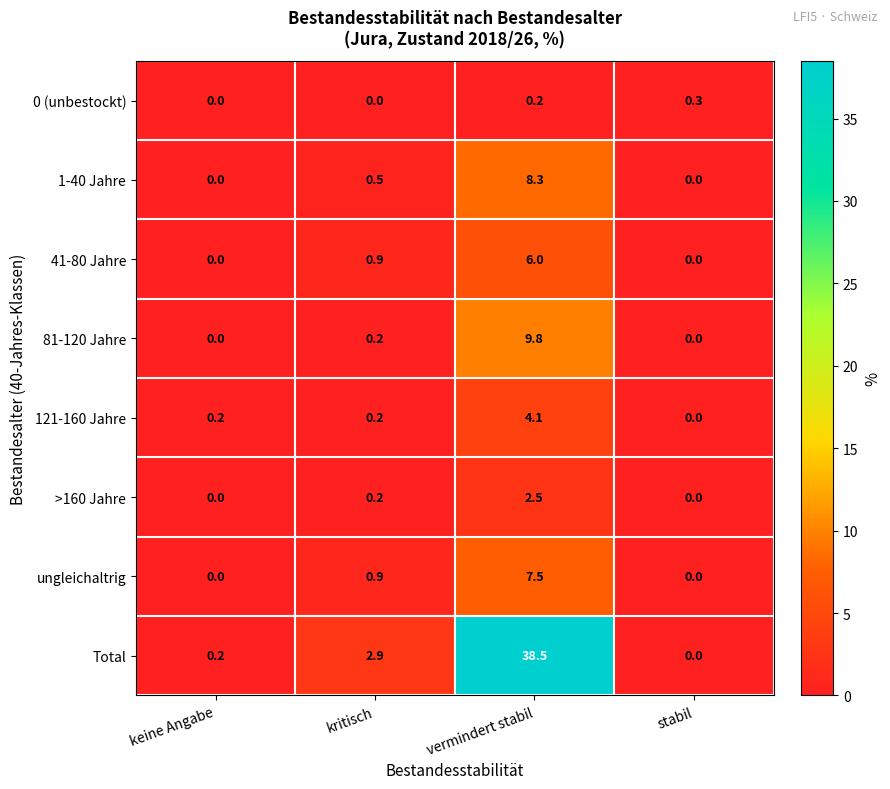

At vermindert stabil, list the series in order from smallest to largest.

0 (unbestockt), >160 Jahre, 121-160 Jahre, 41-80 Jahre, ungleichaltrig, 1-40 Jahre, 81-120 Jahre, Total